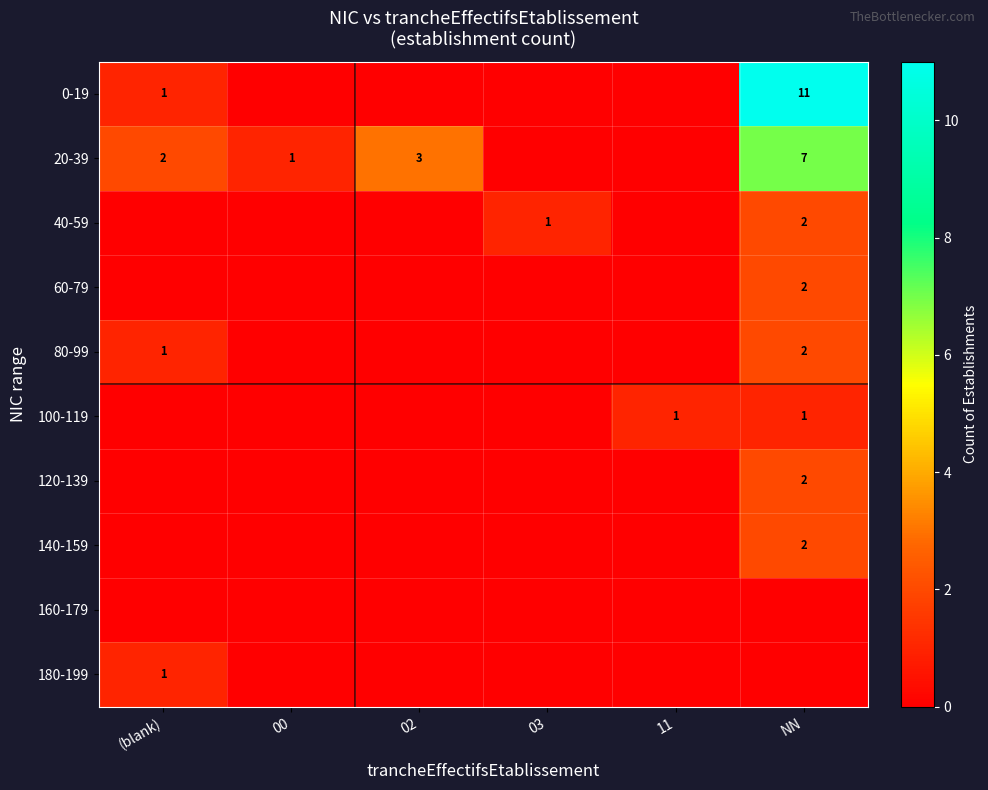

The 80-99 series shows 1 at (blank). True or false?

True